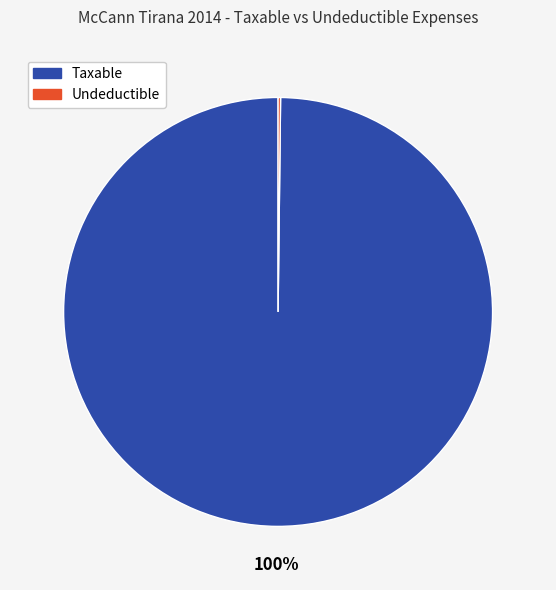

To the nearest percent, what is the average slice percentage?

50%